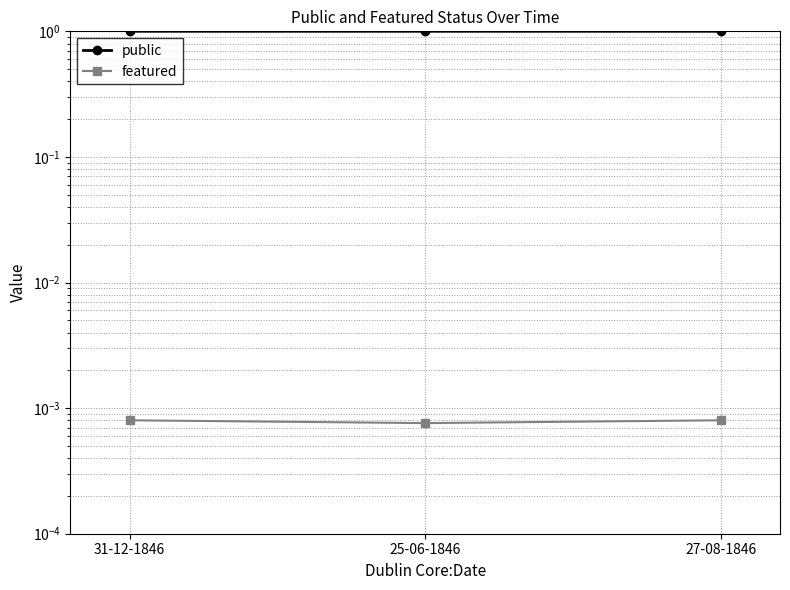

What is the approximate value of public at 31-12-1846?

1.0